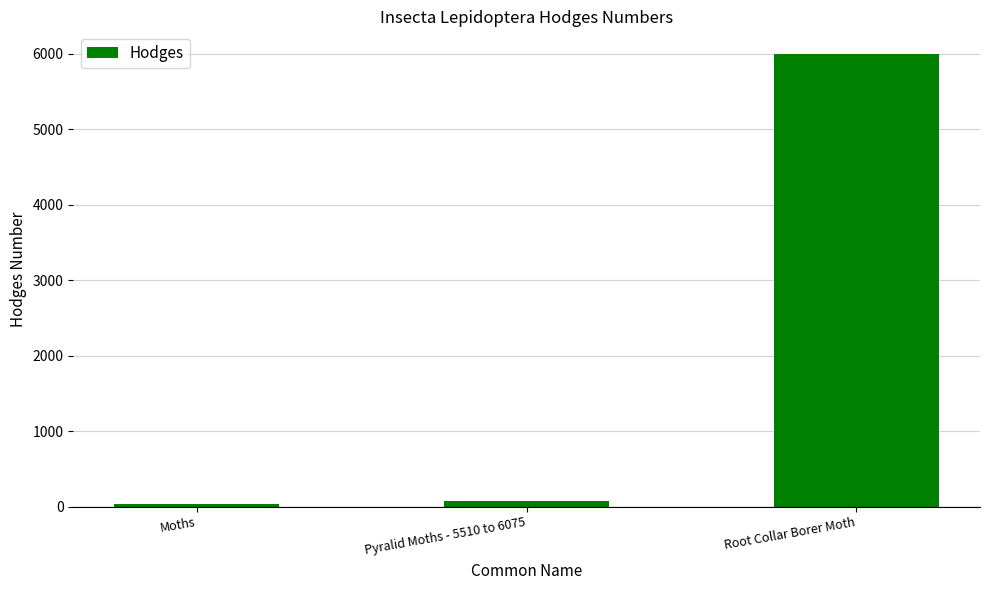

Which has a higher value, Root Collar Borer Moth or Moths?

Root Collar Borer Moth